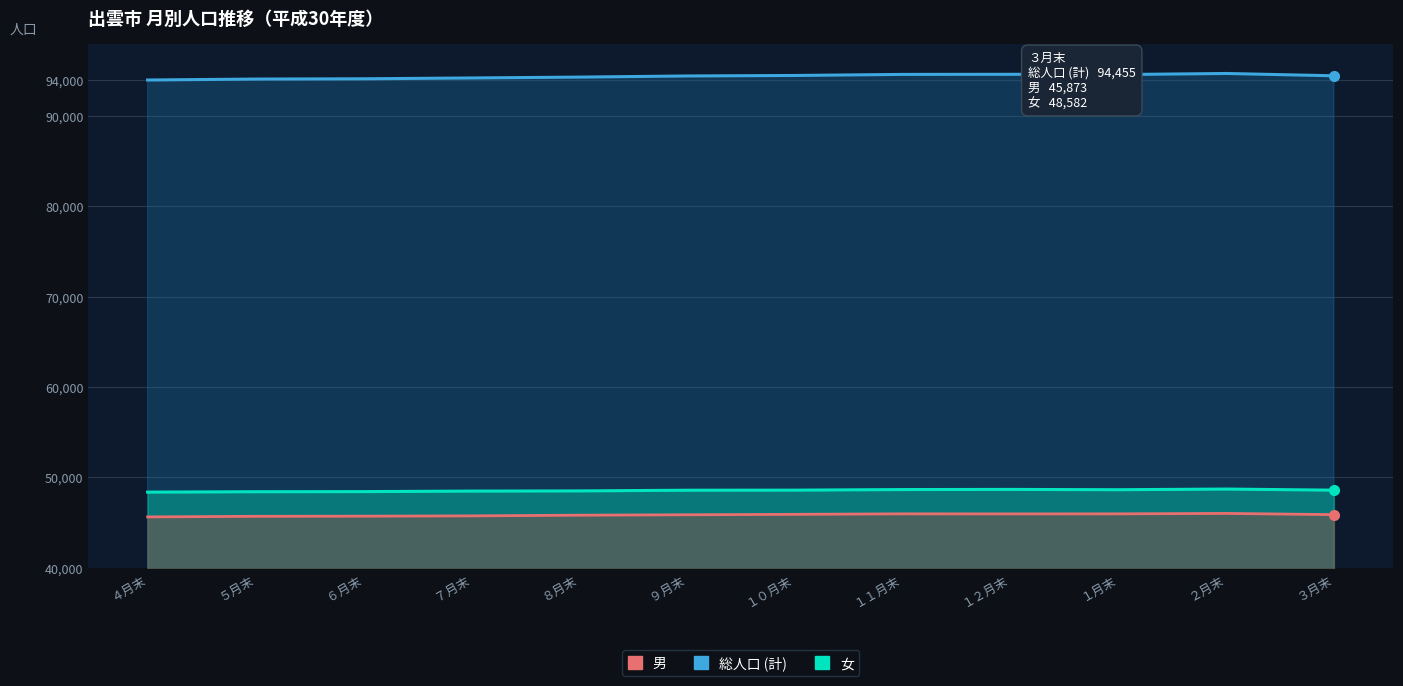

What are all the series names shown in the legend?

総人口 (計), 女, 男